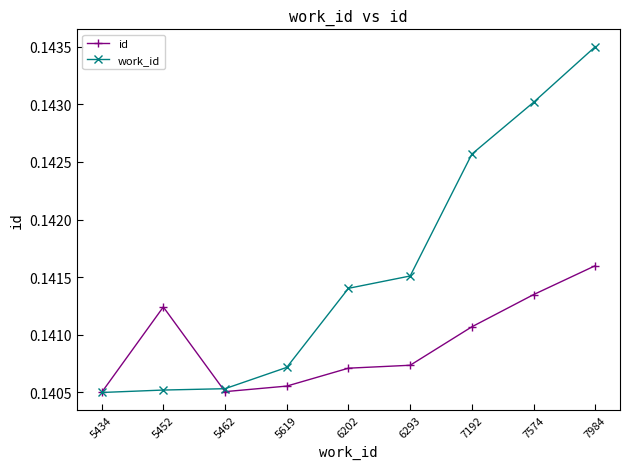

At how many categories does at least one series exceed 0?

9